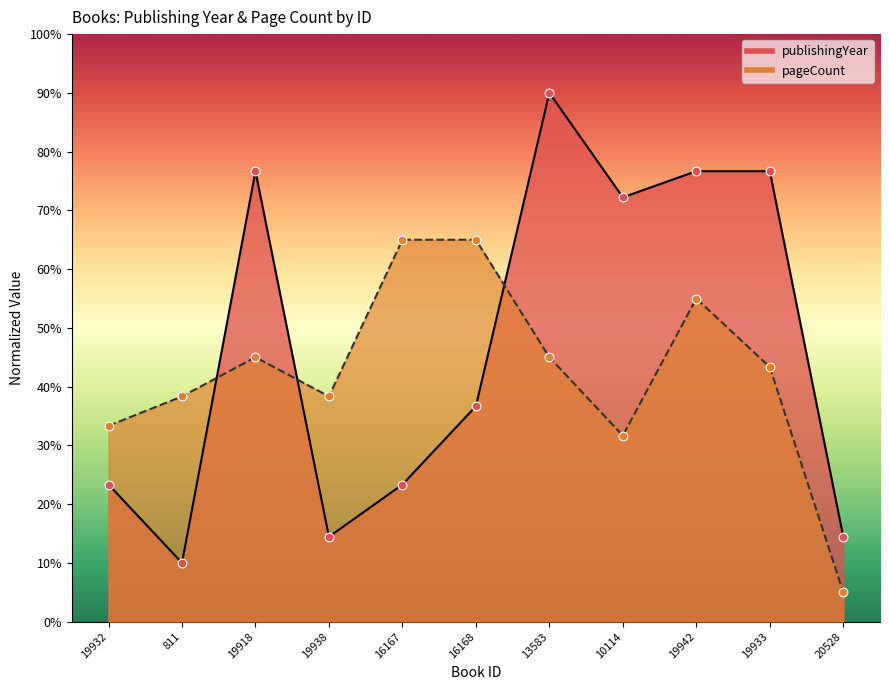

Which series has the largest total across all categories?

publishingYear